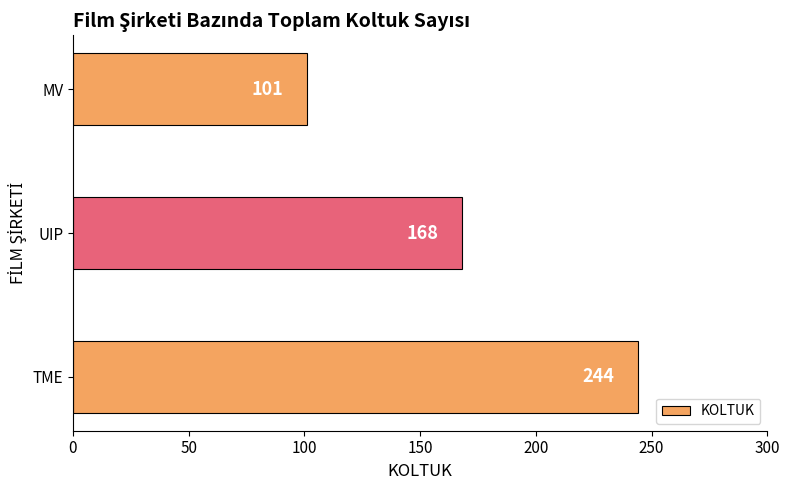

List the labels in order of value, largest first.

TME, UIP, MV